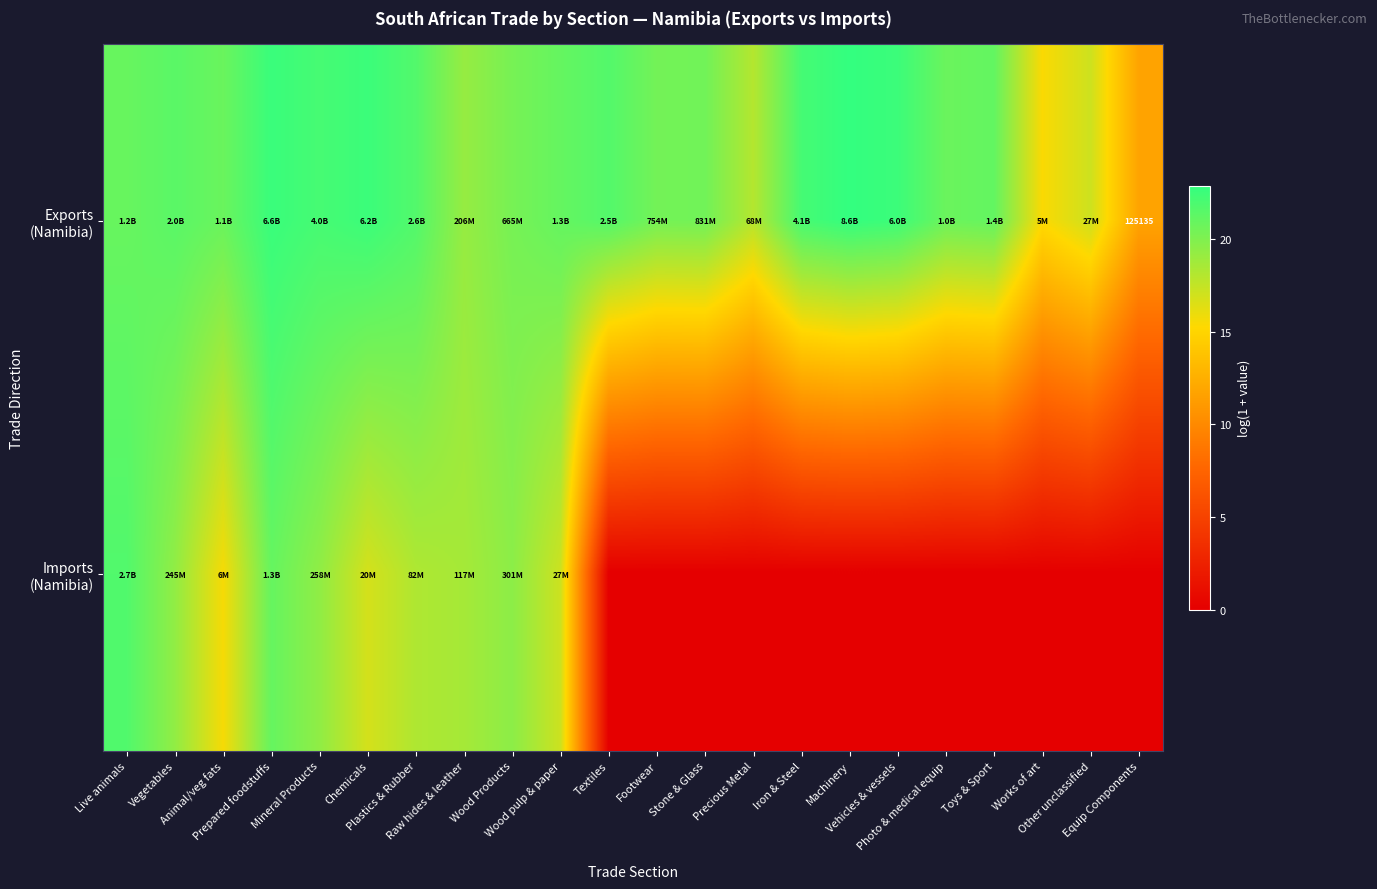

Which series changed the most between Plastics & Rubber and Equip Components?

Imports (Namibia)